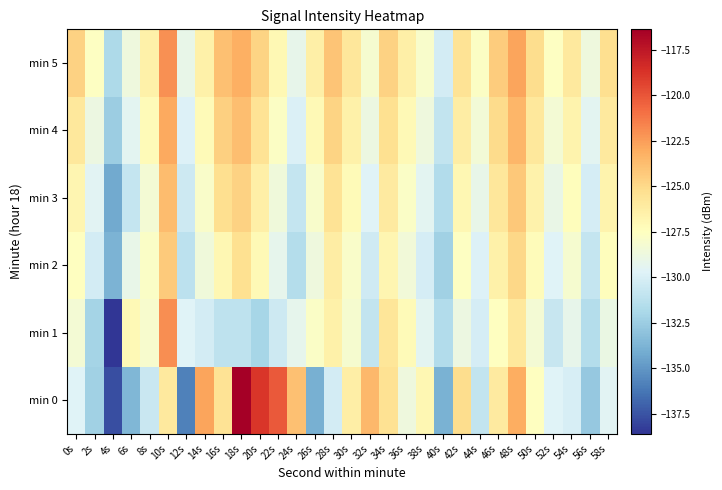

At 12s, list the series in order from smallest to largest.

min 0, min 2, min 3, min 4, min 1, min 5